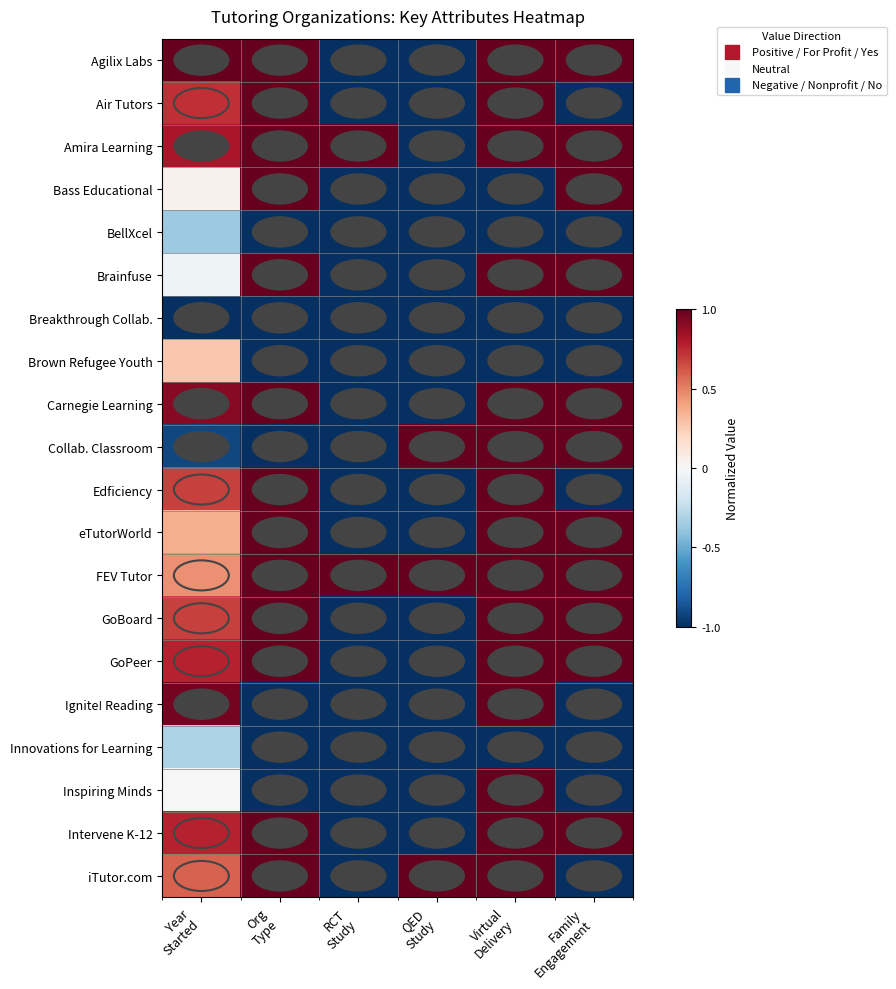

At which category does the chart reach its minimum across all series?

RCT
Study